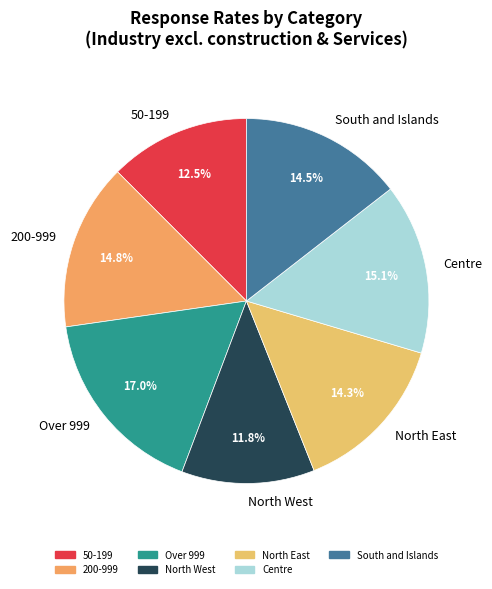

Is there any slice that represents more than half of the pie?

No